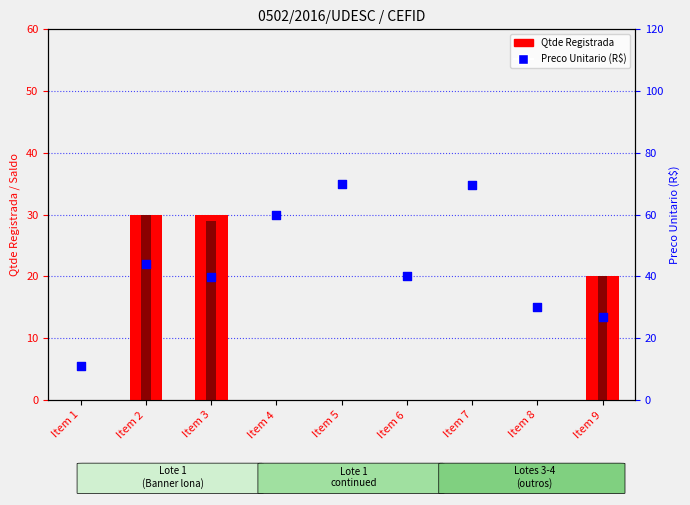

Which series has the widest spread of Y values?

Preco Unitario (R$)